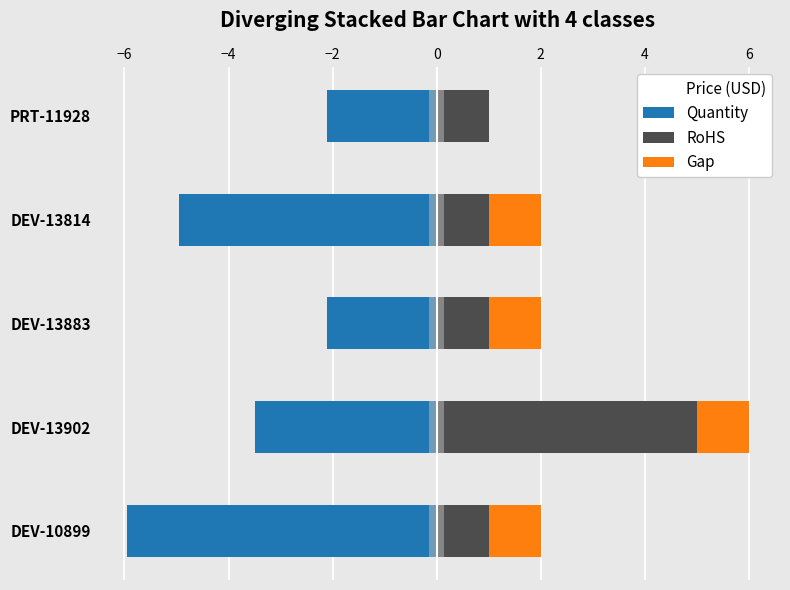

Between DEV-13814 and DEV-10899, which is larger?

DEV-13814